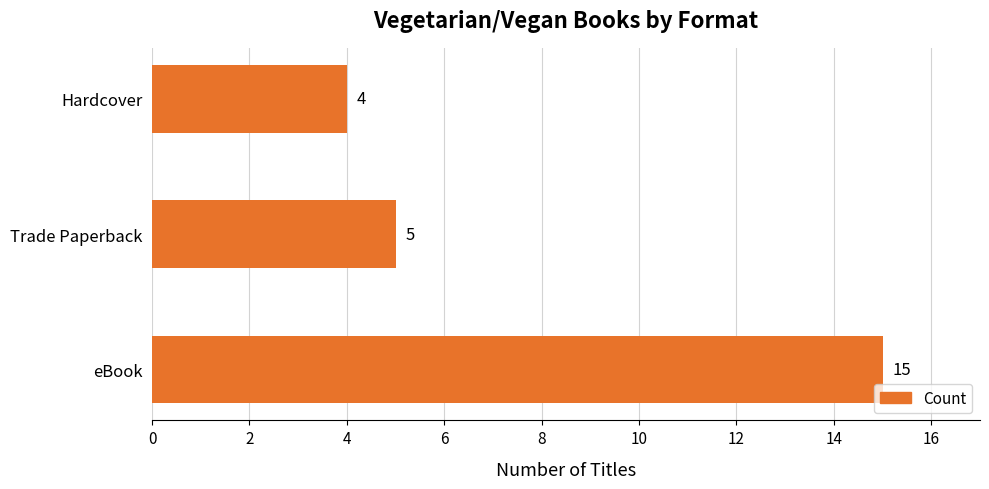

Rank the categories by value from lowest to highest.

Hardcover, Trade Paperback, eBook